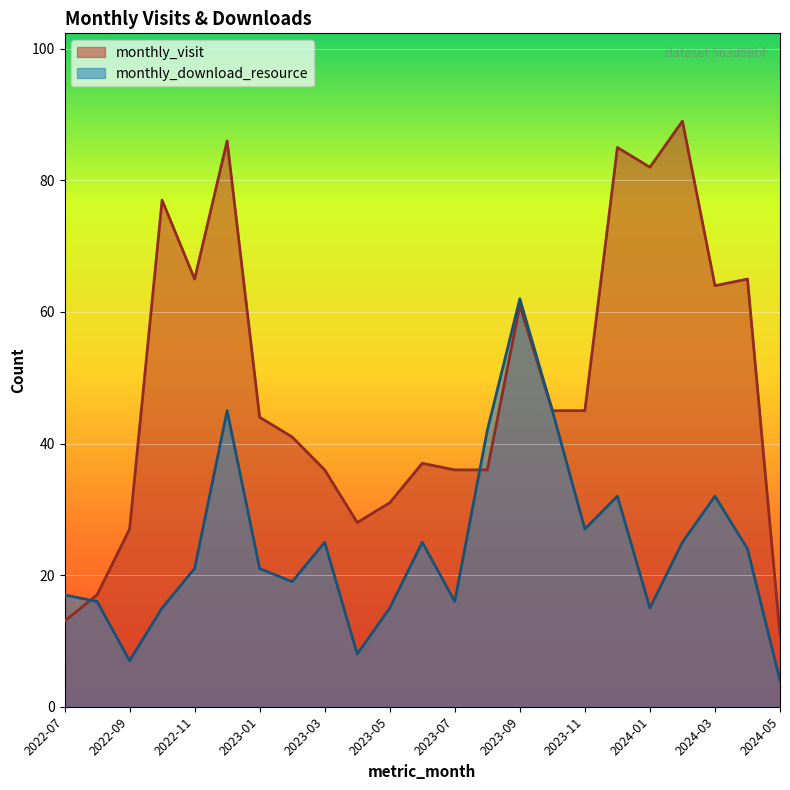

List the labels in order of monthly_visit value, largest first.

2024-02, 2022-12, 2023-12, 2024-01, 2022-10, 2022-11, 2024-04, 2024-03, 2023-09, 2023-10, 2023-11, 2023-01, 2023-02, 2023-06, 2023-03, 2023-07, 2023-08, 2023-05, 2023-04, 2022-09, 2022-08, 2022-07, 2024-05